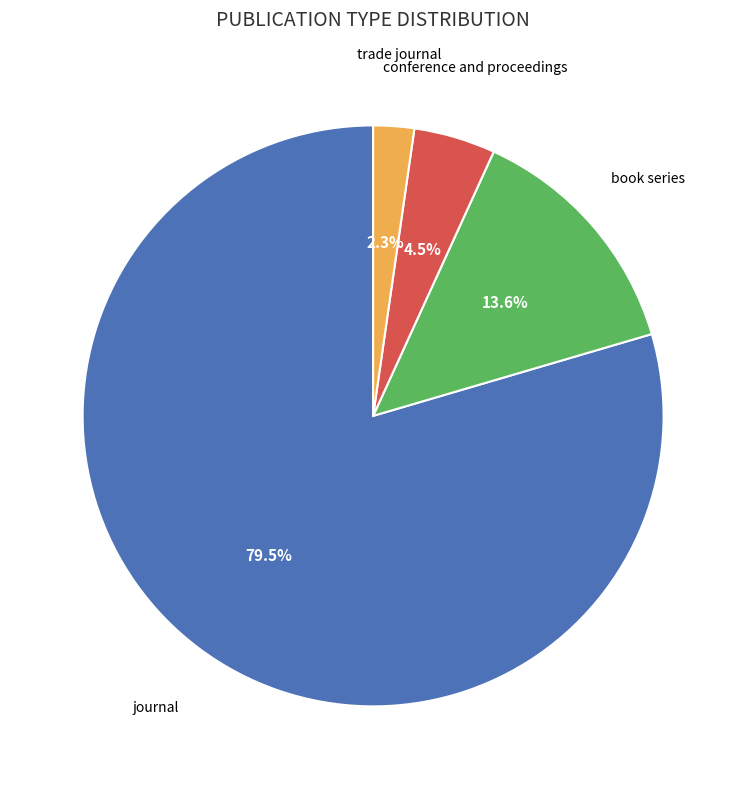

What is the smallest slice in the pie chart?

trade journal